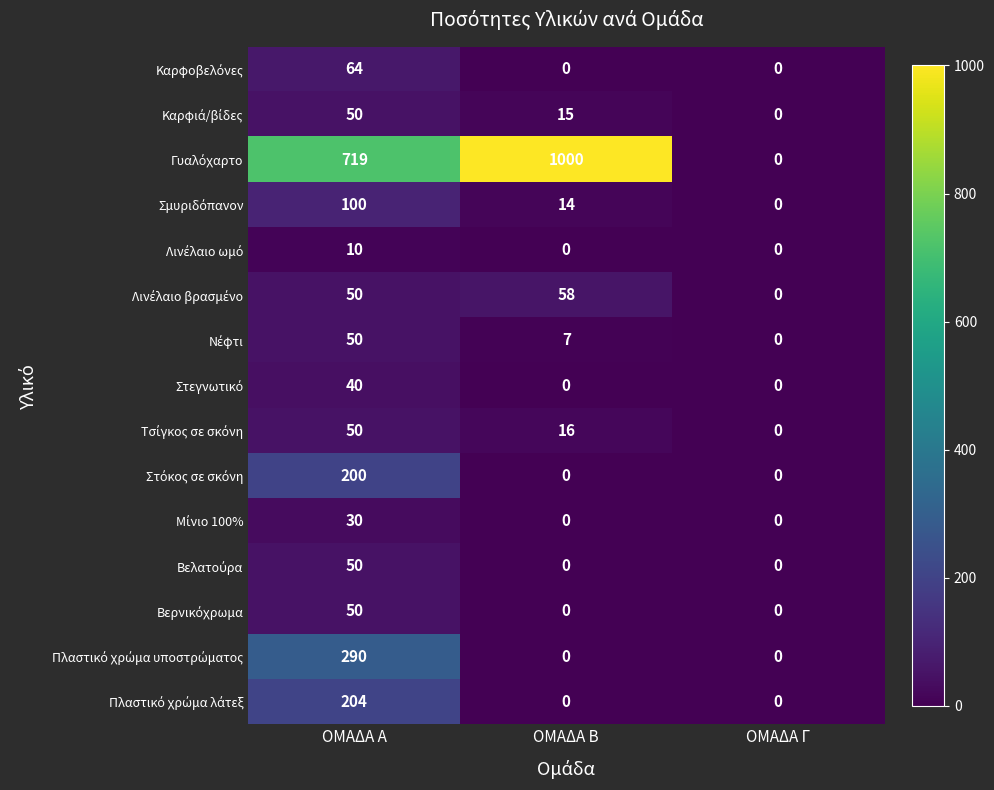

At which category is the sum across all series the highest?

ΟΜΑΔΑ Α